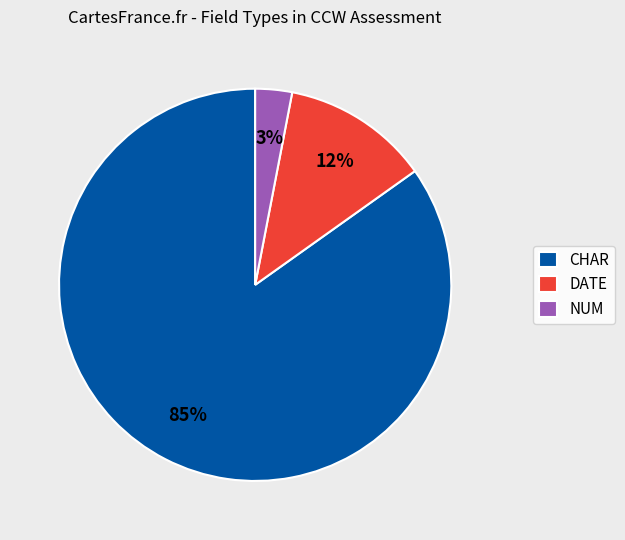

Is there any slice that represents more than half of the pie?

Yes